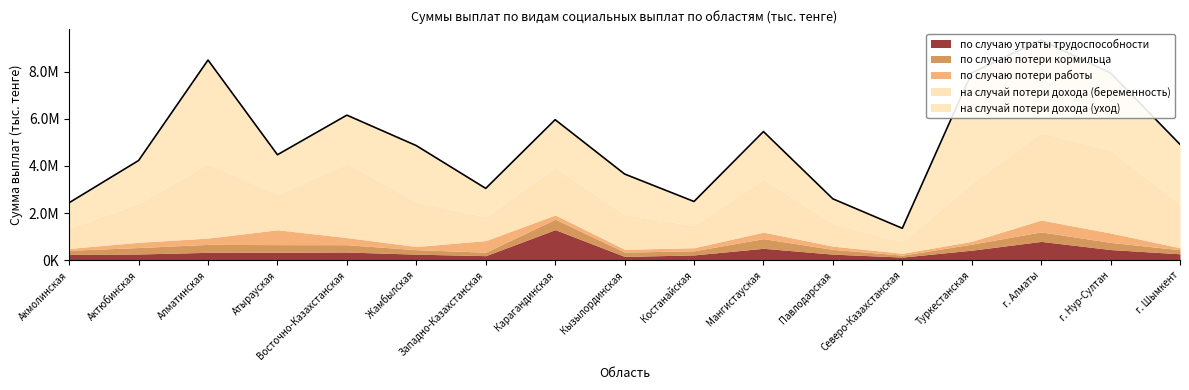

True or false: на случай потери дохода (беременность) and по случаю потери работы cross at least once.

False